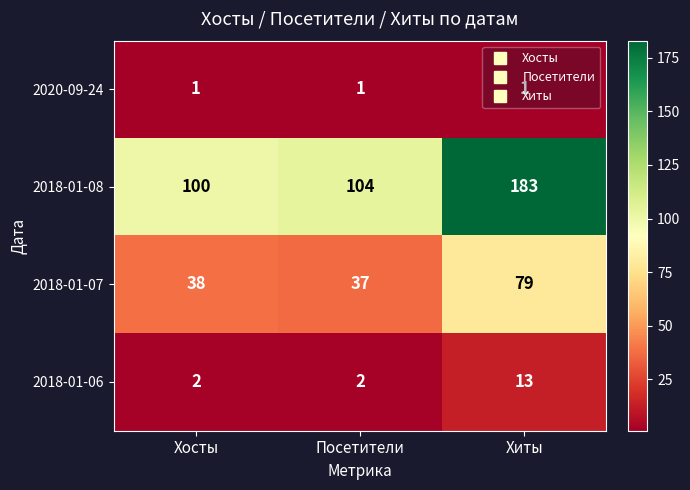

Which series has the largest total across all categories?

2018-01-08